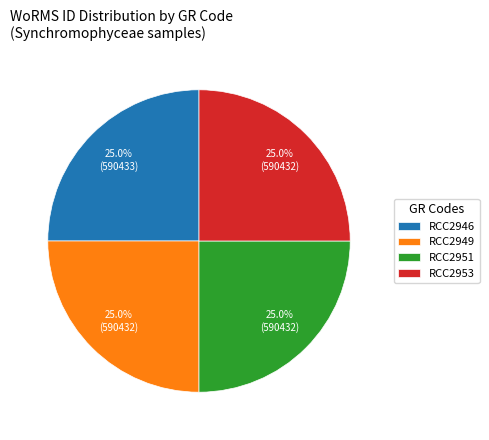

What percentage do RCC2946 and RCC2949 together represent?

50.0%